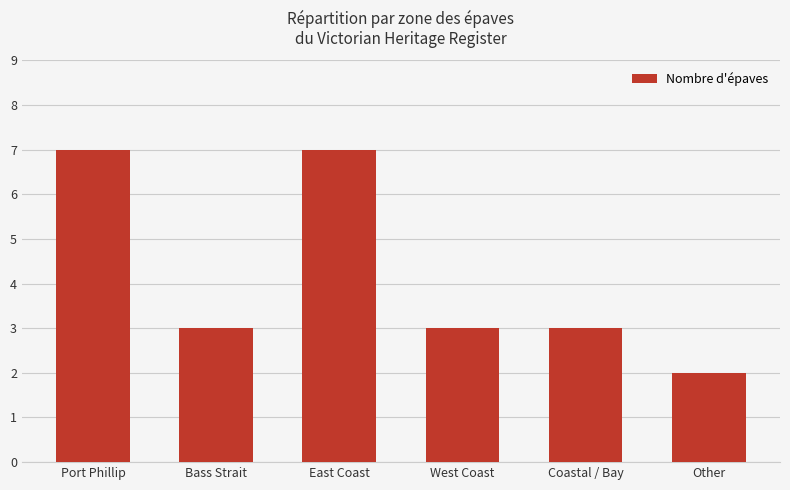

What is the change in value from Port Phillip to Other?

-5